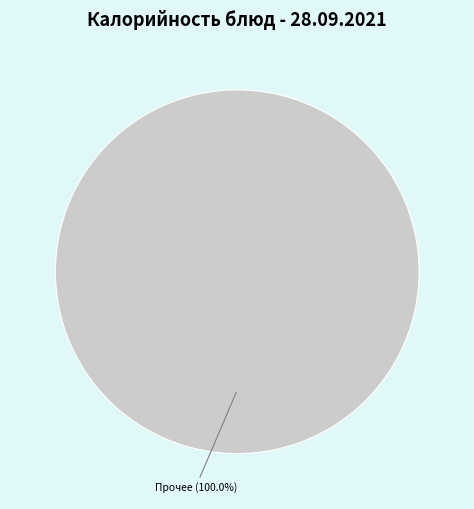

Is there any slice that represents more than half of the pie?

Yes